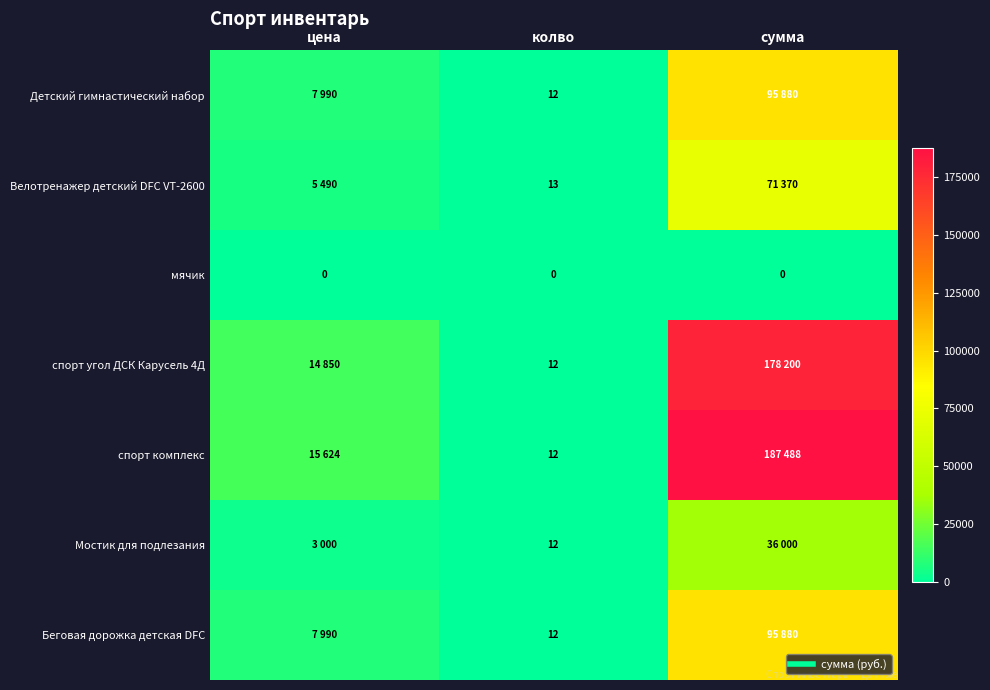

How many data points in Мостик для подлезания are above 3000?

1